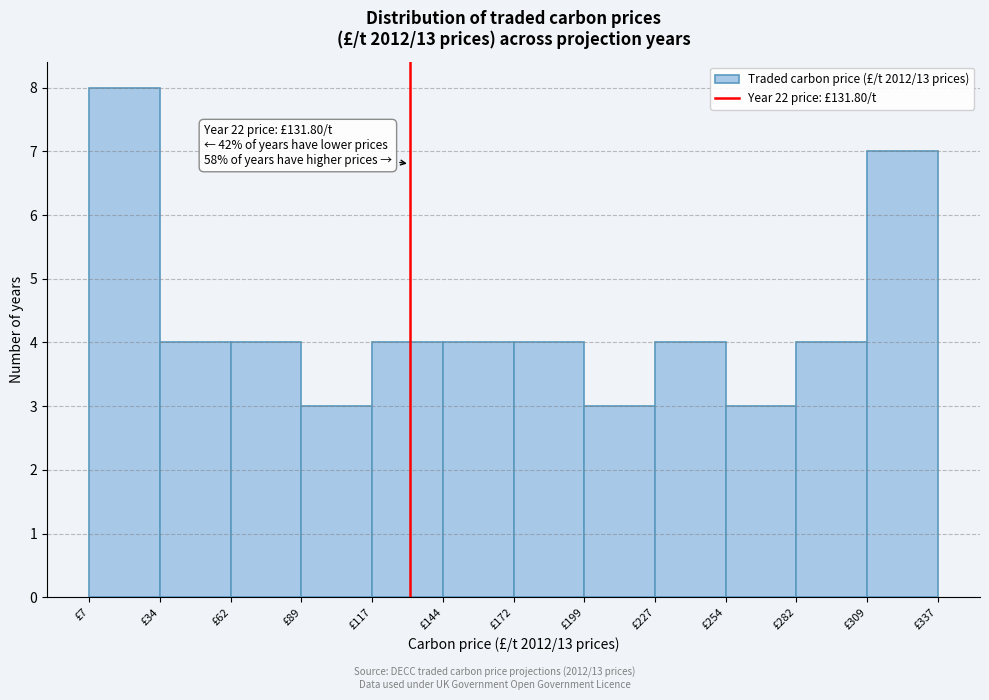

Which range on the x-axis has the tallest bar?

5 to 35